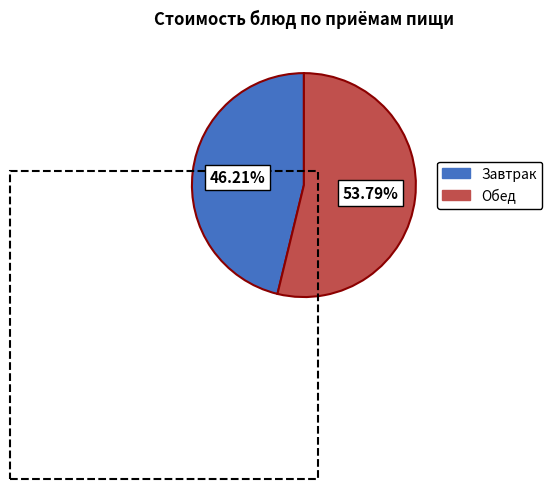

Is there a majority slice in this chart?

Yes